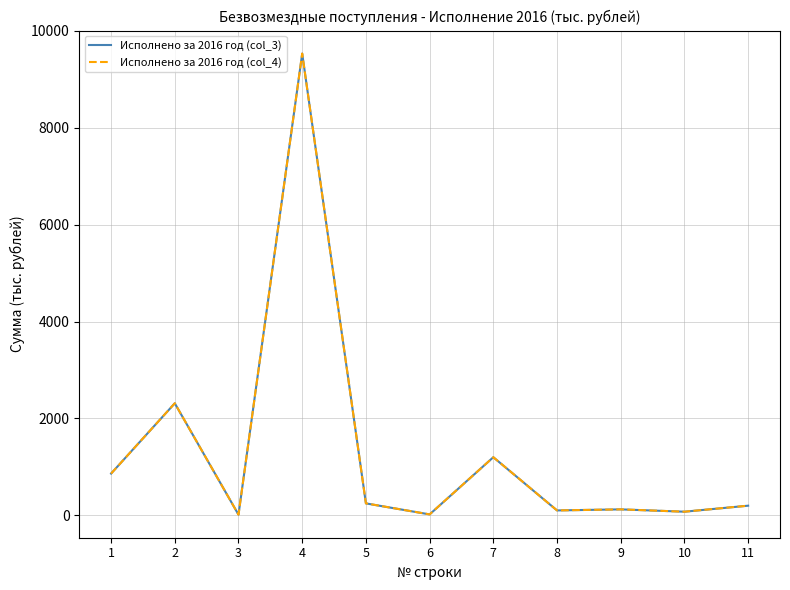

Where is the first local maximum for Исполнено за 2016 год (col_4)?

2